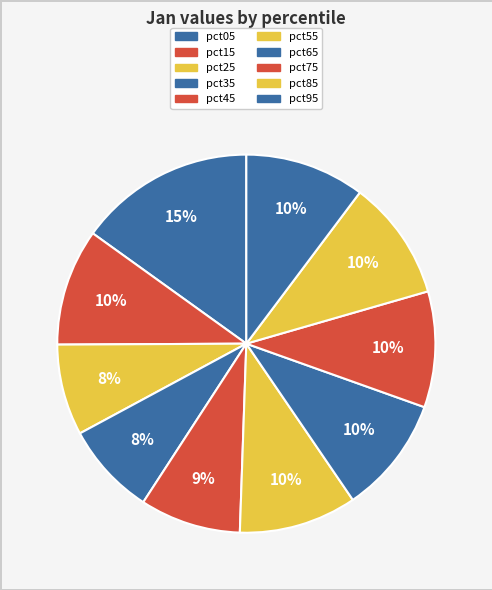

How many segments does this pie chart have?

10